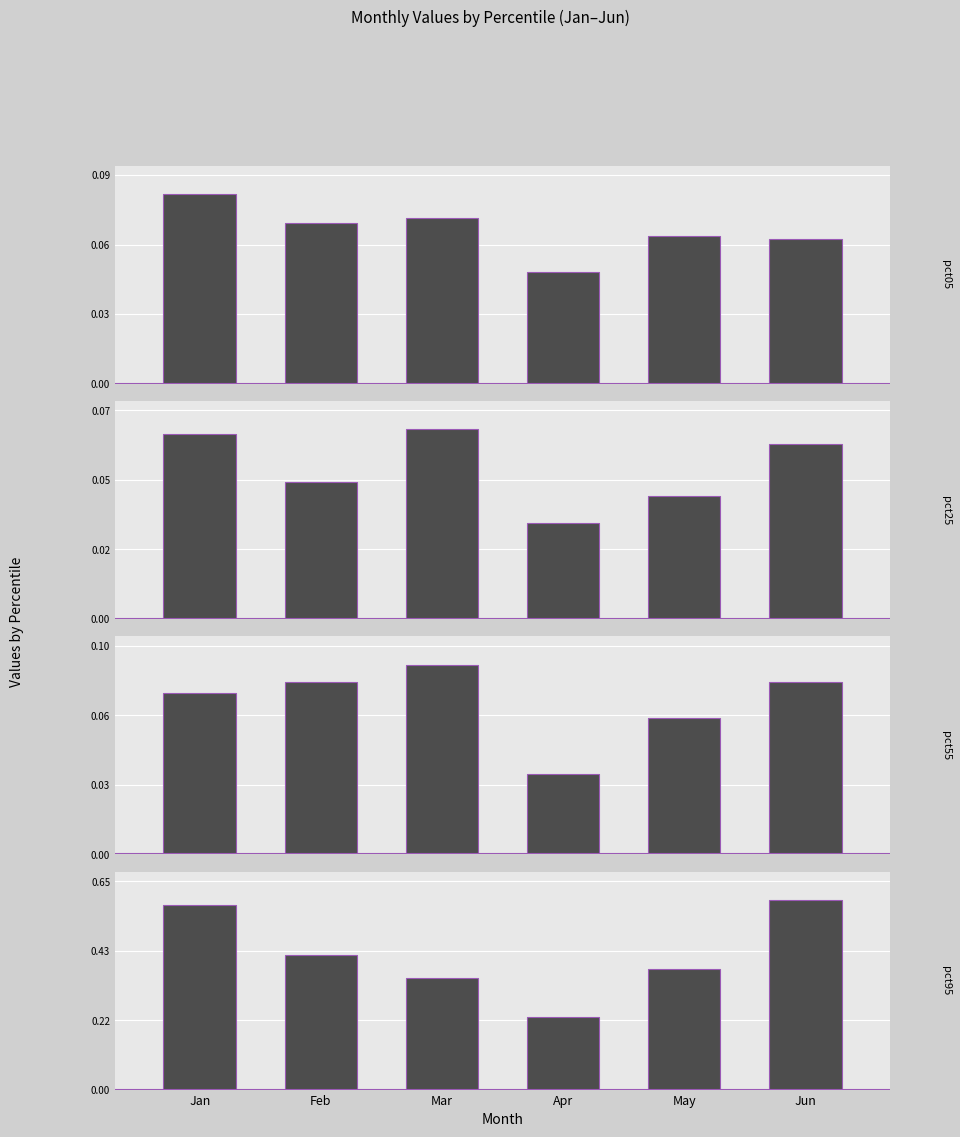

What is the value of the pct55 bar at the 6th from the left?

0.1